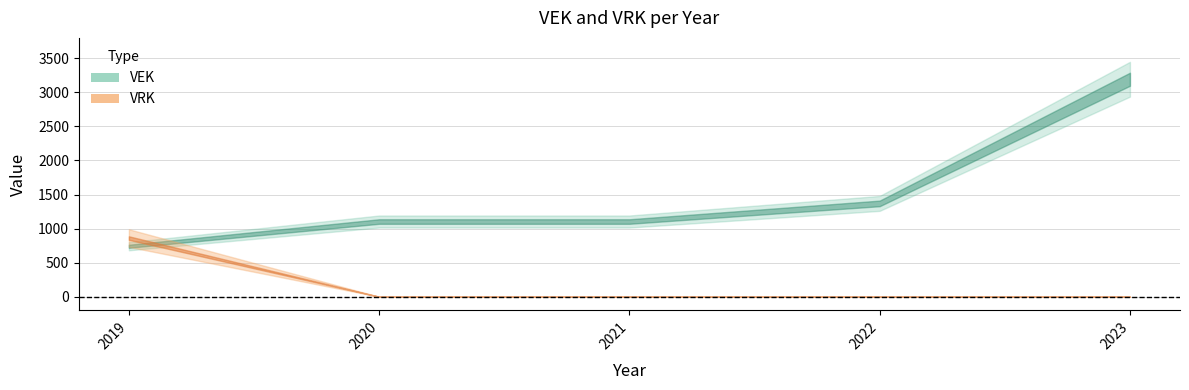

At which category is the sum across all series the highest?

2023